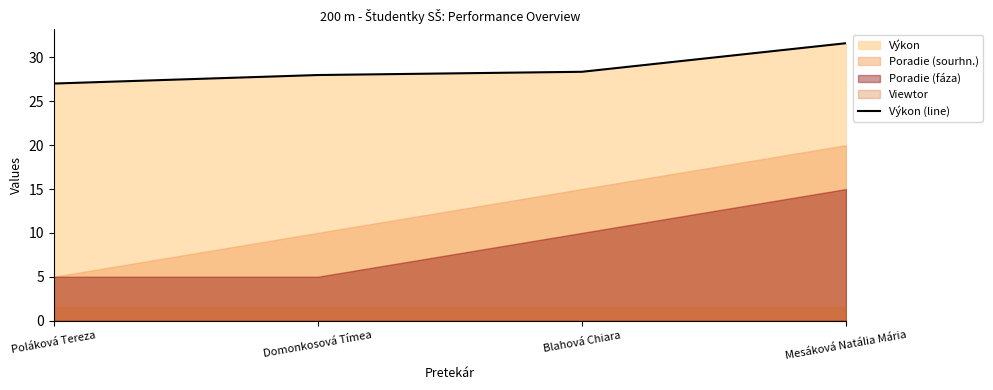

What is the change in value from Poláková Tereza to Mesáková Natália Mária?

+4.6